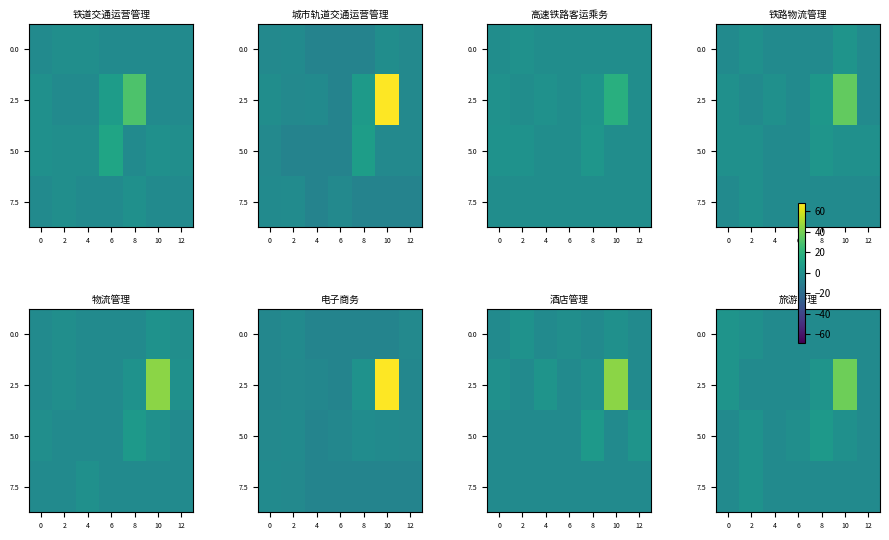

True or false: 5.0 has a value of -0.9 at 6.

True